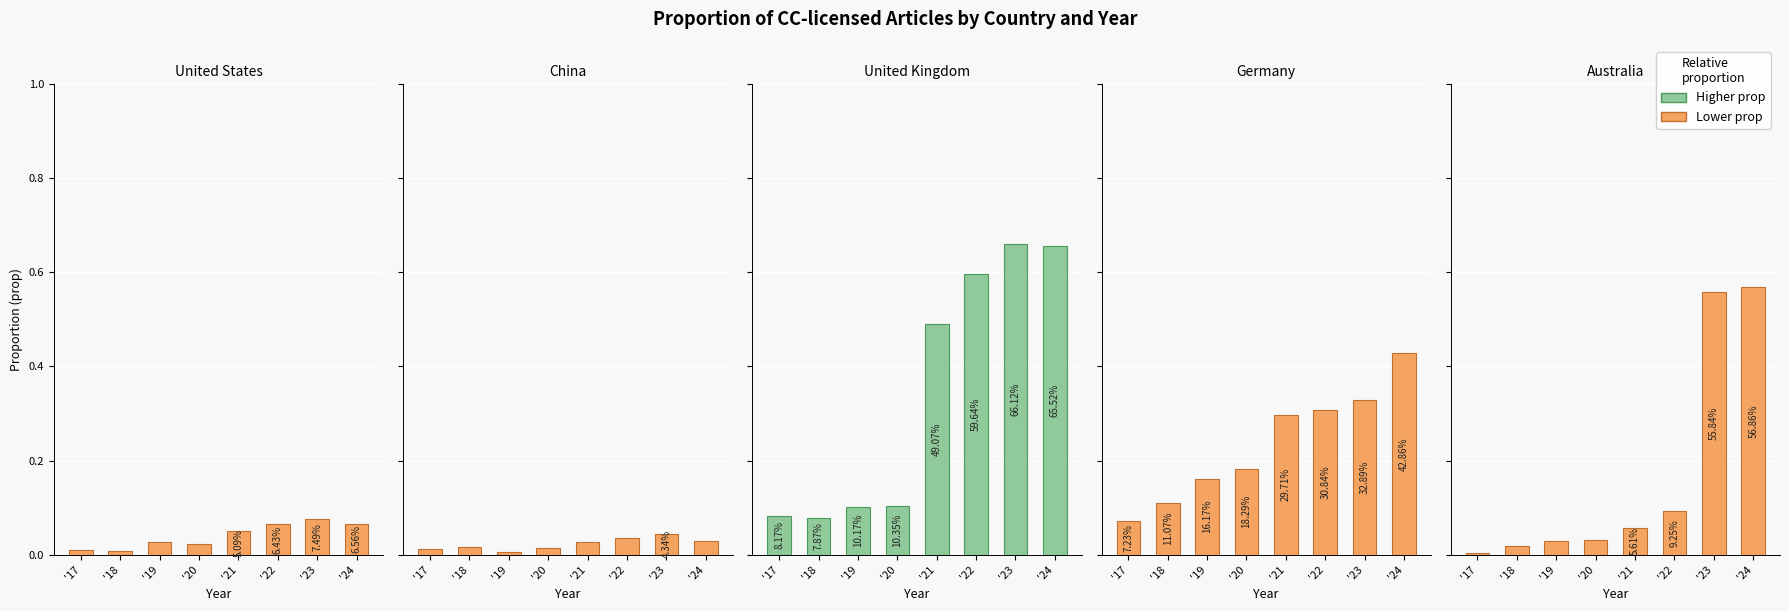

Is it true that Australia equals 0.1 at '22?

True